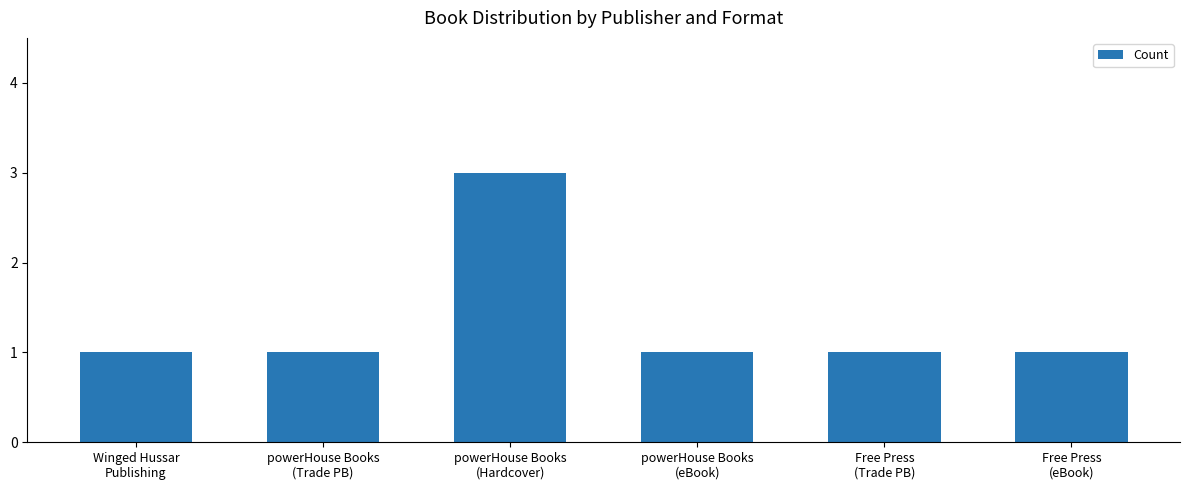

What is the sum of the values at Free Press
(eBook) and powerHouse Books
(eBook)?

2